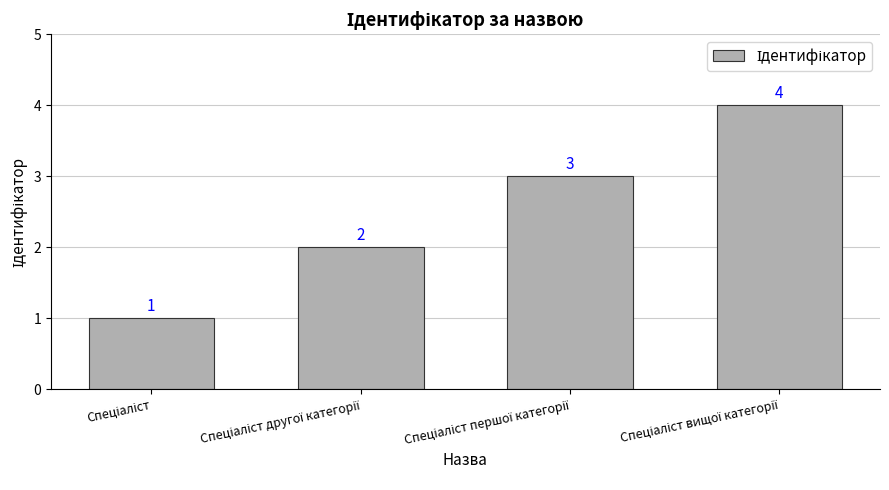

What is the sum of all values?

10